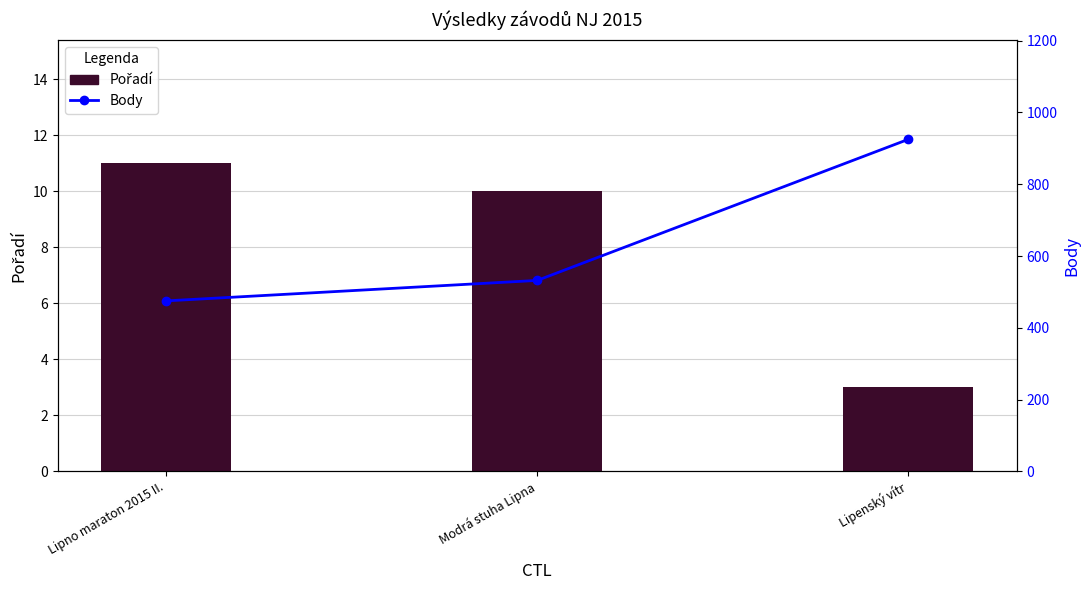

Reading left to right, extract all data points from this chart.

Pořadí: 11	10	3
Body: 475	532	925